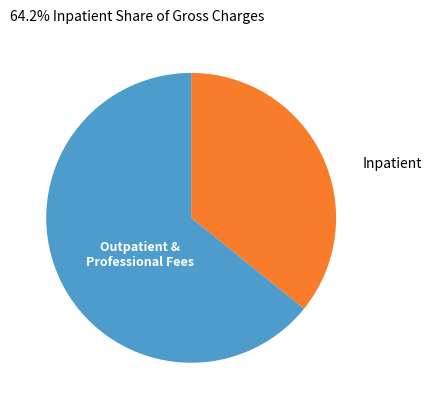

Is there any slice that represents more than half of the pie?

Yes